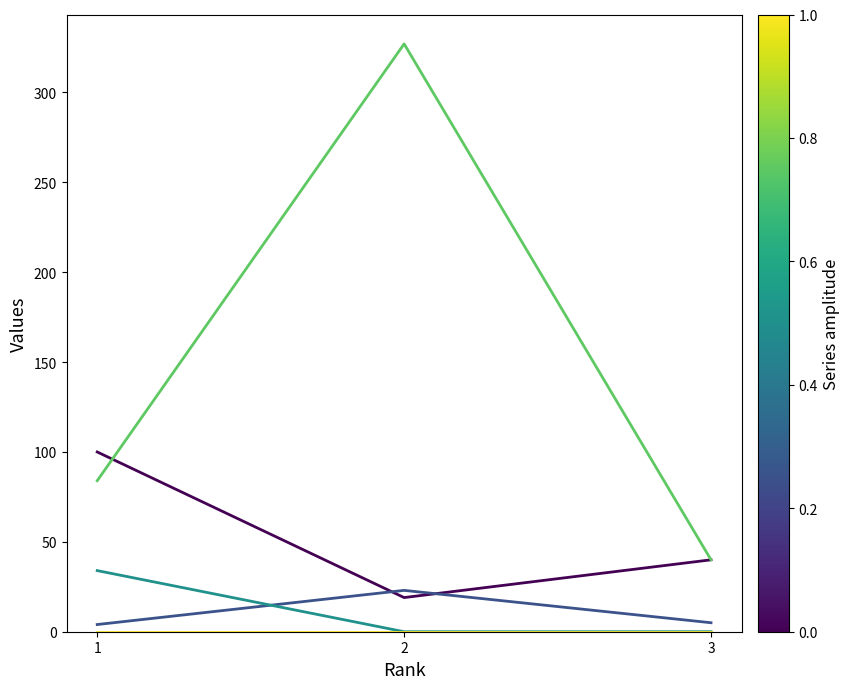

What is the total value across all series at 3?

85